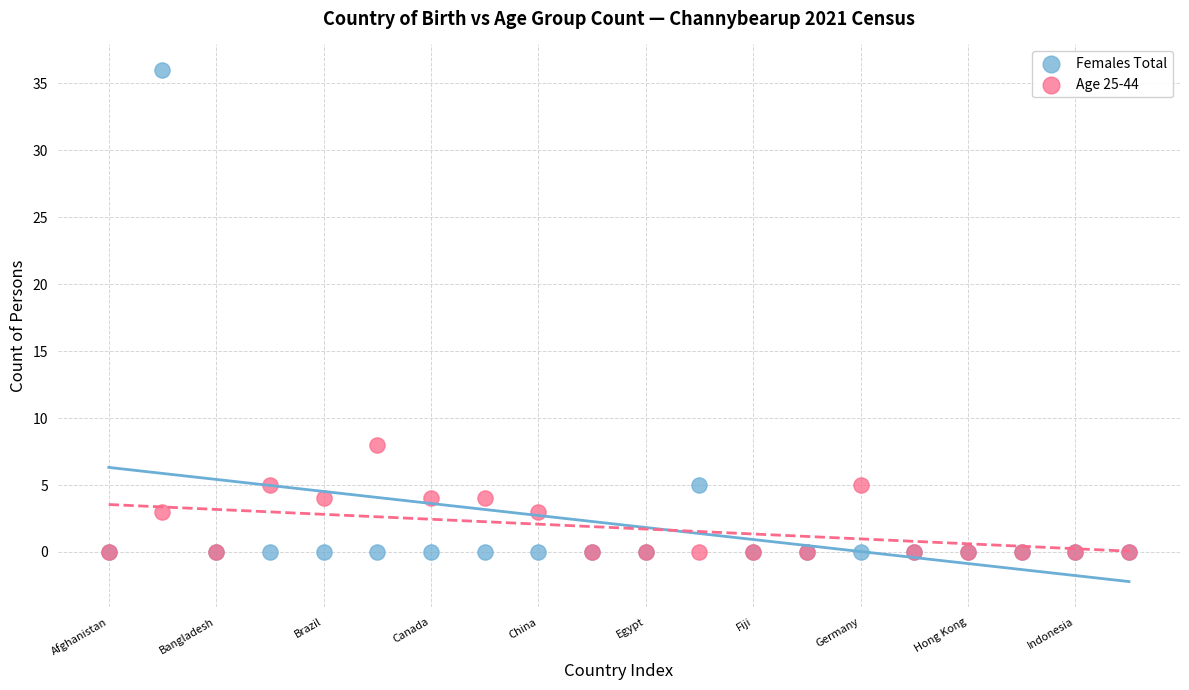

In the Females Total series, what Y value is closest to 18?

5